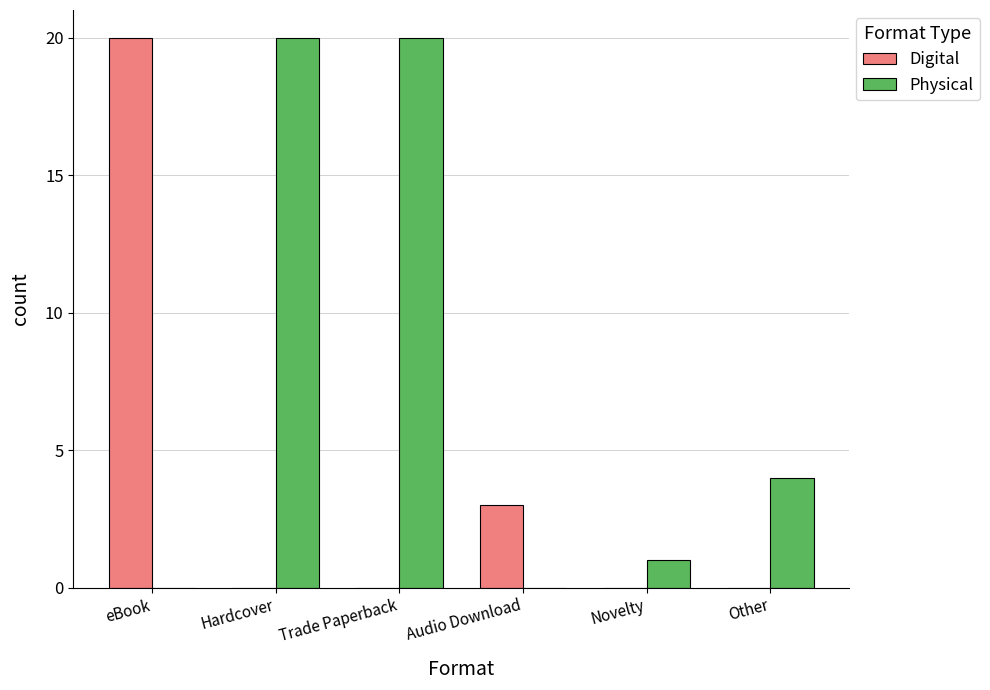

Reading left to right, extract all data points from this chart.

Digital: eBook=20	Hardcover=0	Trade Paperback=0	Audio Download=3	Novelty=0	Other=0
Physical: eBook=0	Hardcover=20	Trade Paperback=20	Audio Download=0	Novelty=1	Other=4